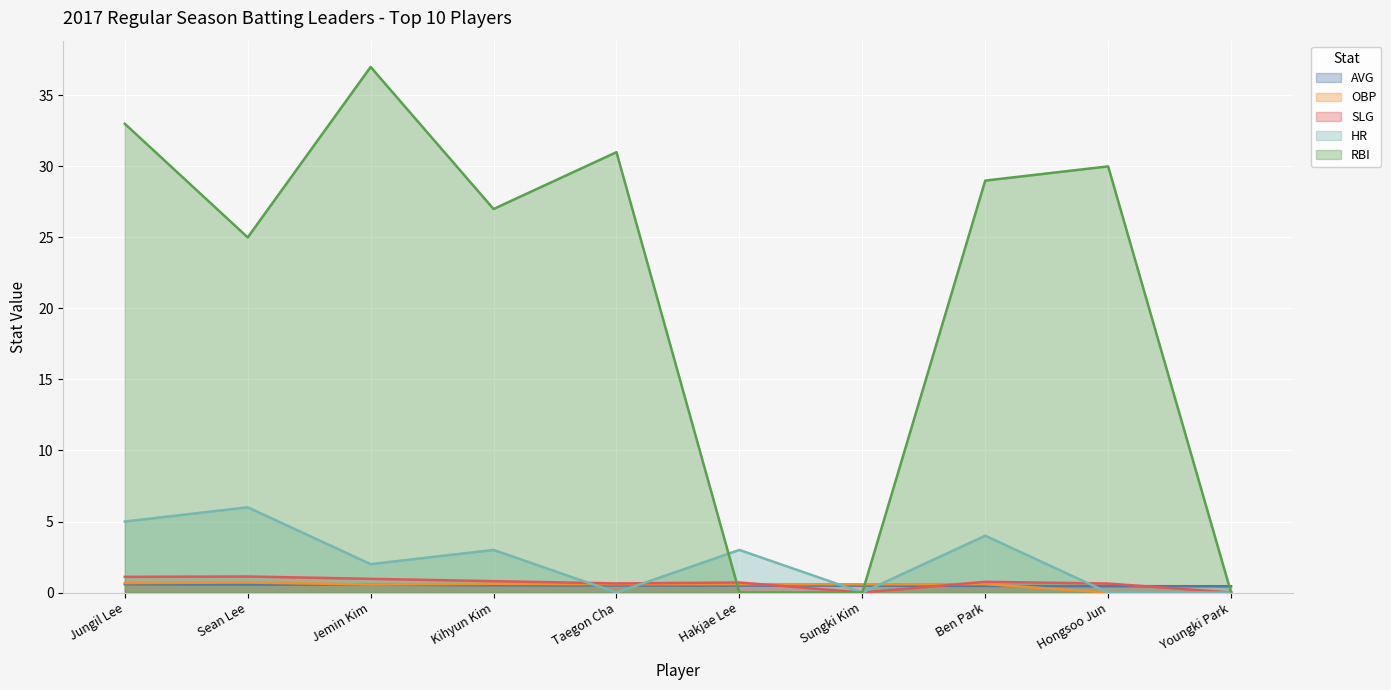

How many positive values does the HR series have?

6